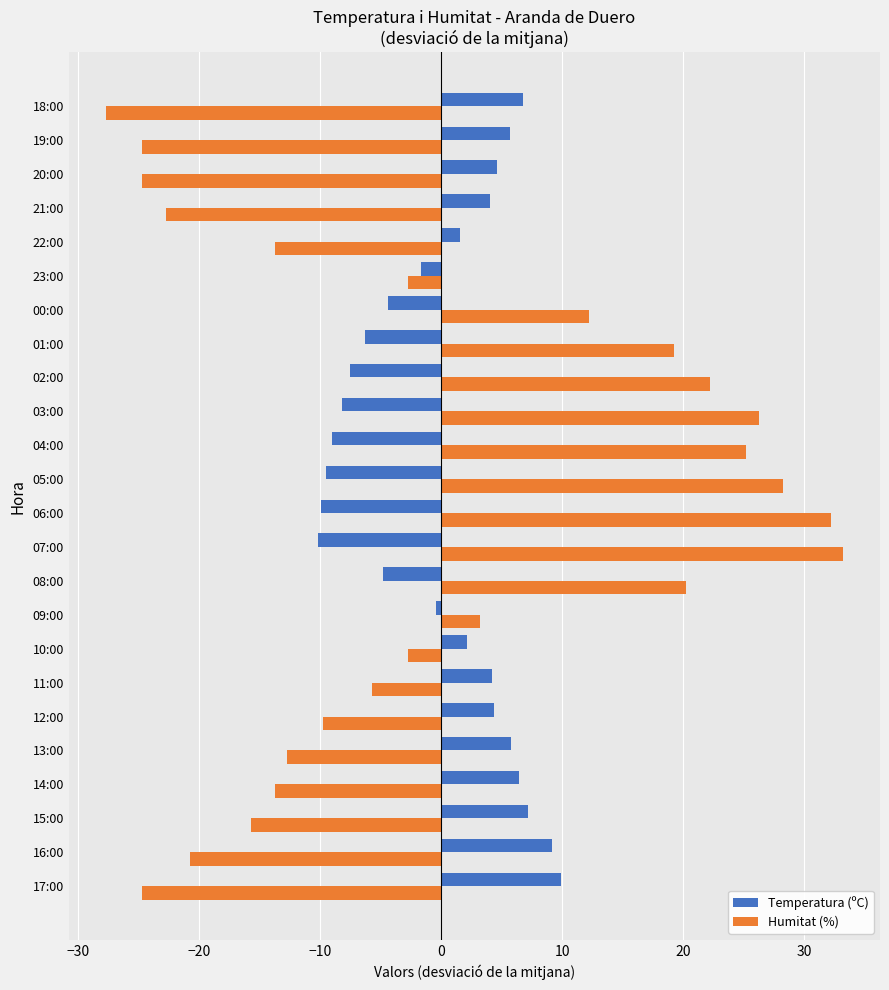

How many values in Temperatura (ºC) are above zero?

13